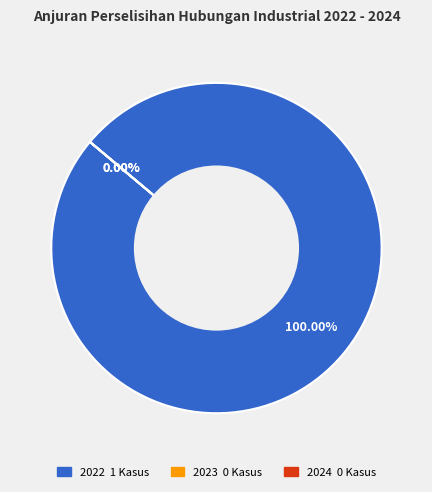

Rank the categories by value from highest to lowest.

2022, 2023, 2024